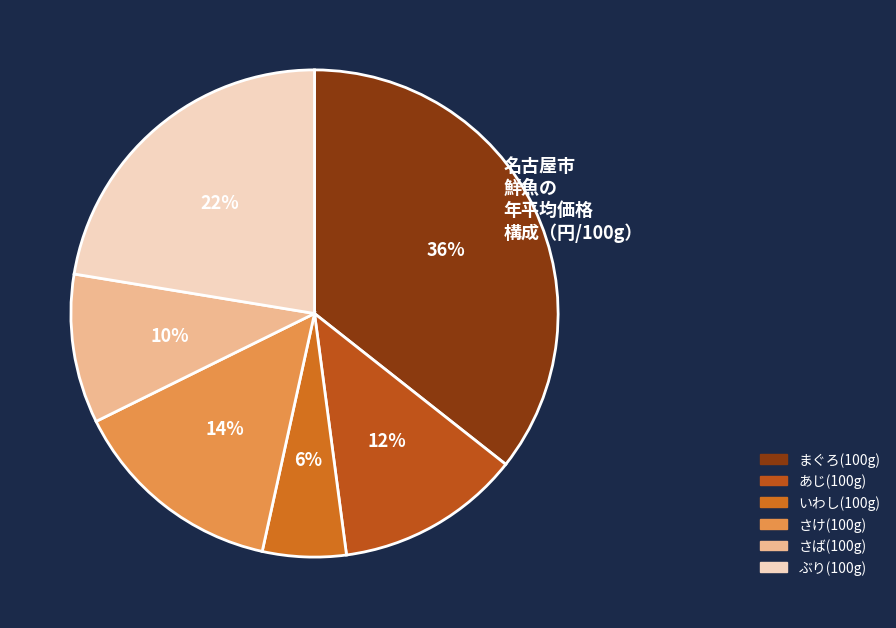

Does さけ(100g) represent more than half of the total?

No